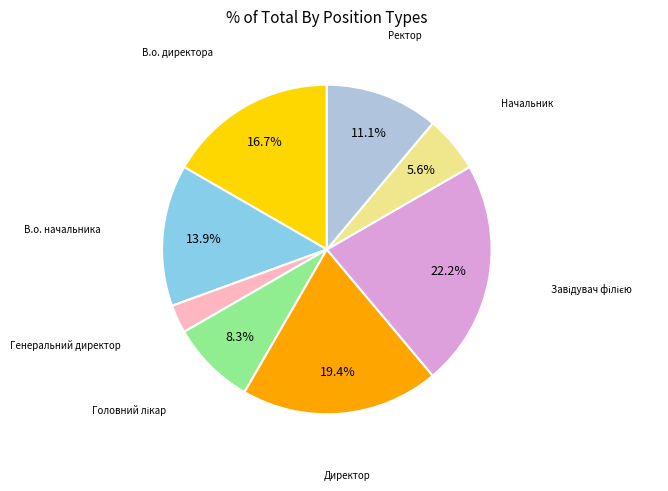

Is there any slice that represents more than half of the pie?

No